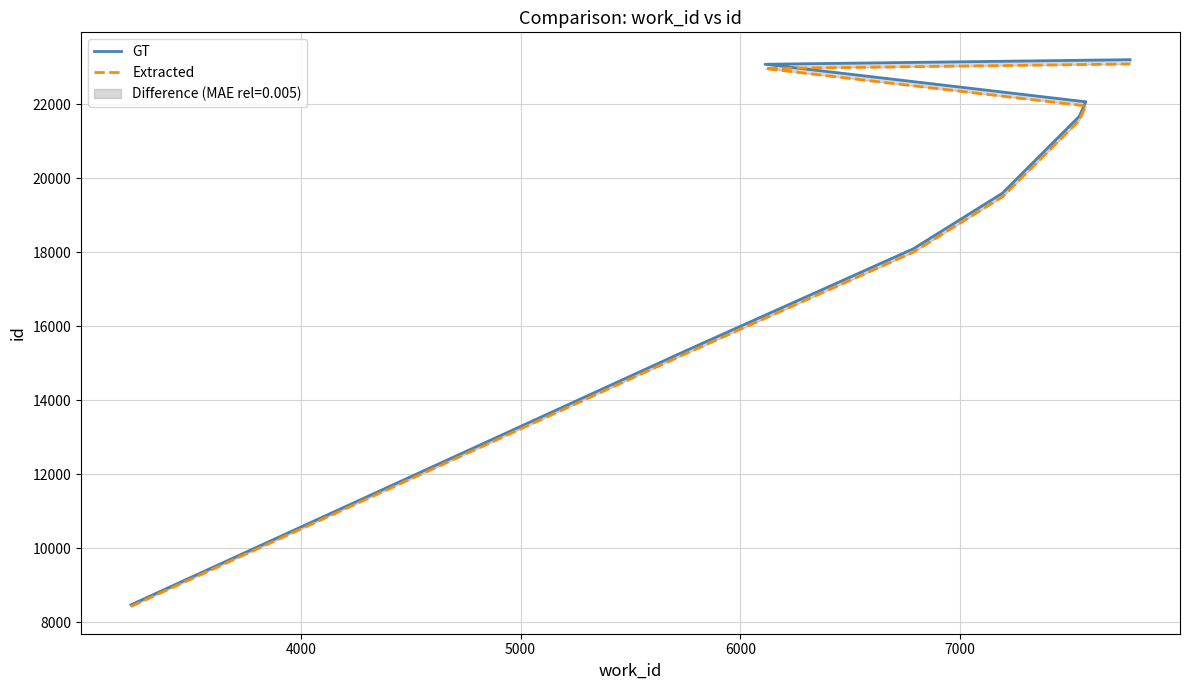

True or false: Extracted and GT cross at least once.

False